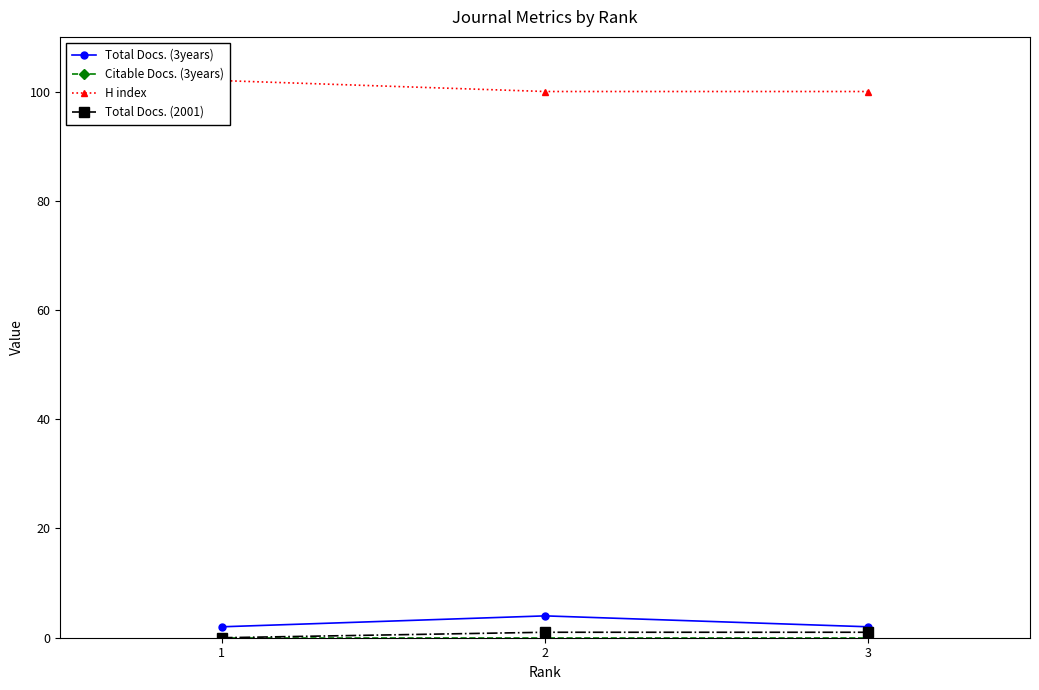

Rank the series by their maximum value, from lowest to highest.

Citable Docs. (3years), Total Docs. (2001), Total Docs. (3years), H index